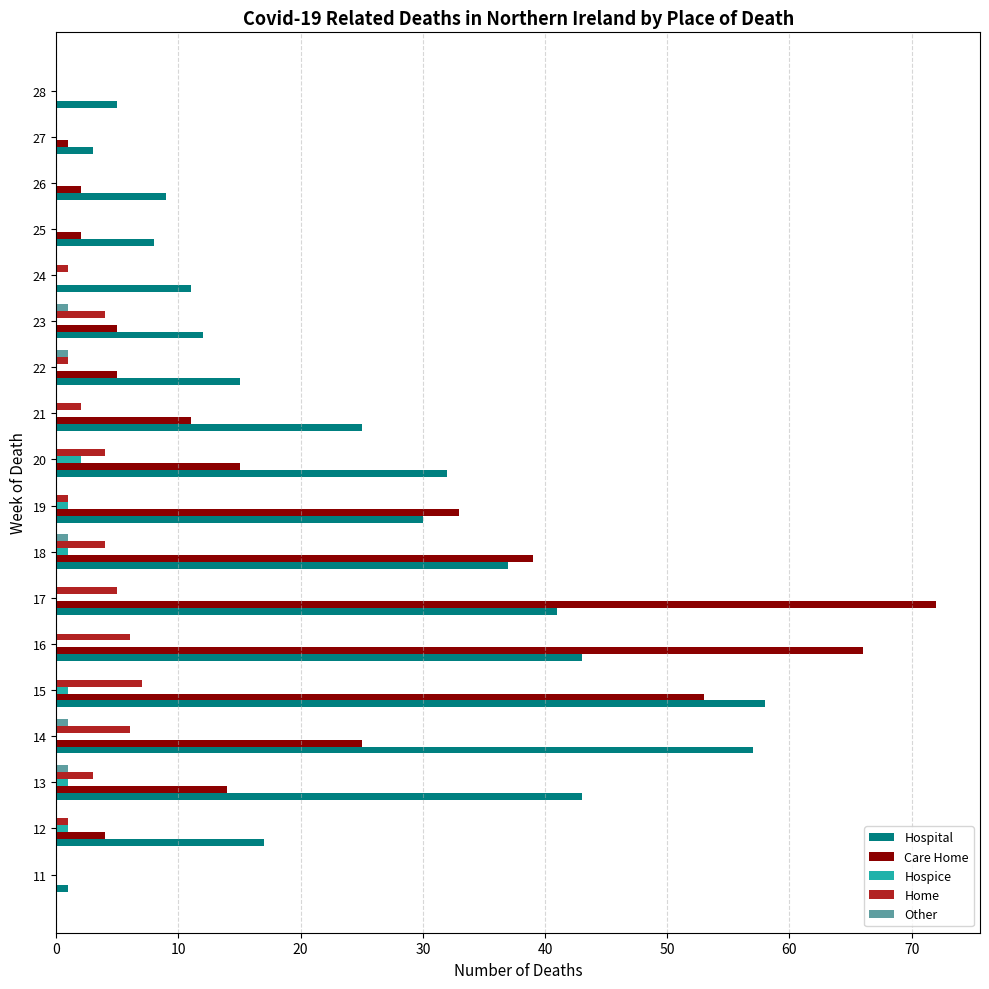

What is the total value across all series at 11?

1